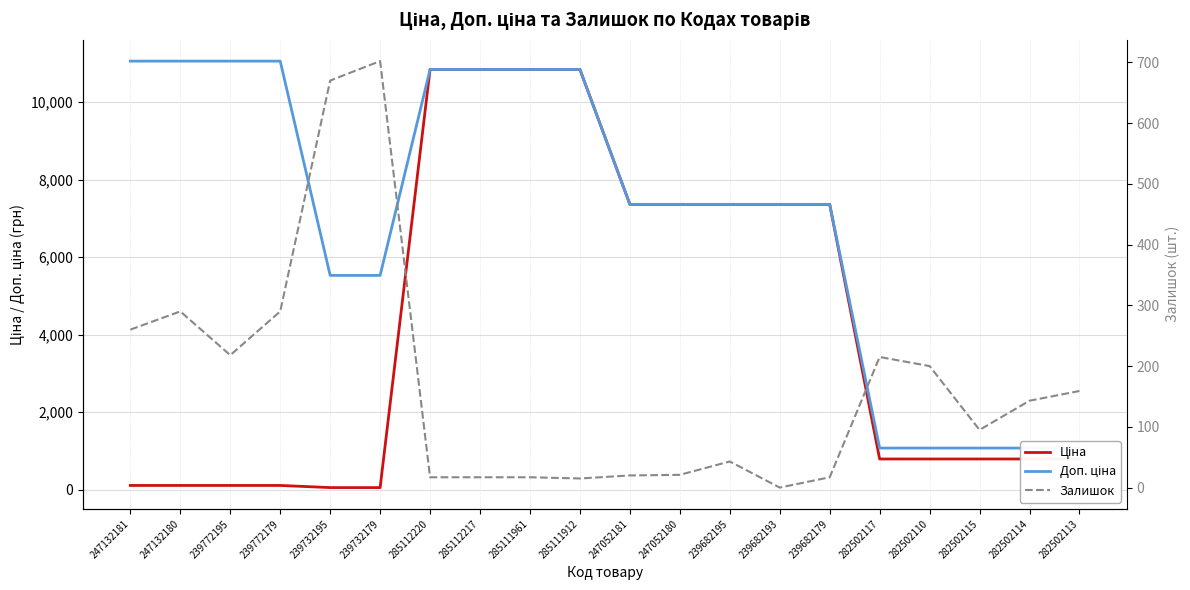

At which label is Ціна closest to 5447?

247052181